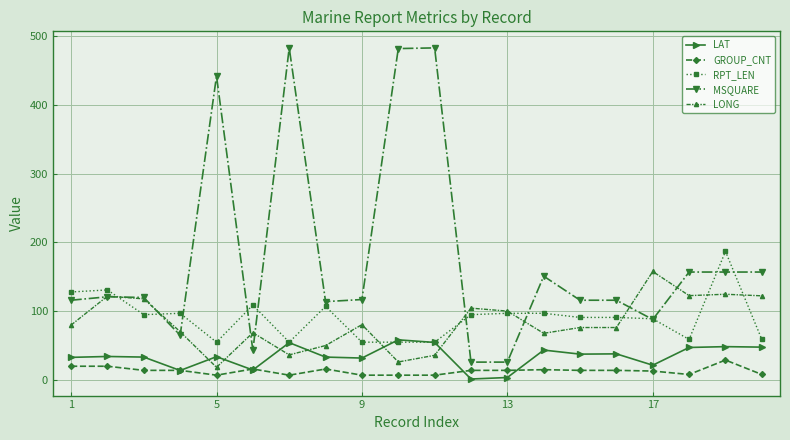

What is the value of the RPT_LEN point at the 14th from the left?

97.0